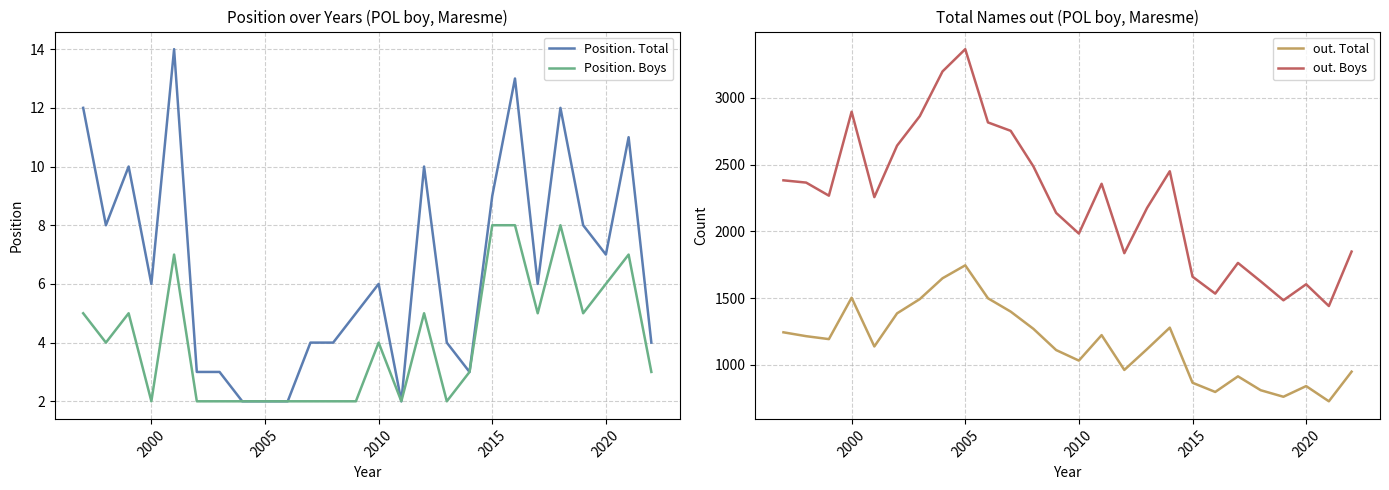

How many categories are shown in the chart?

26